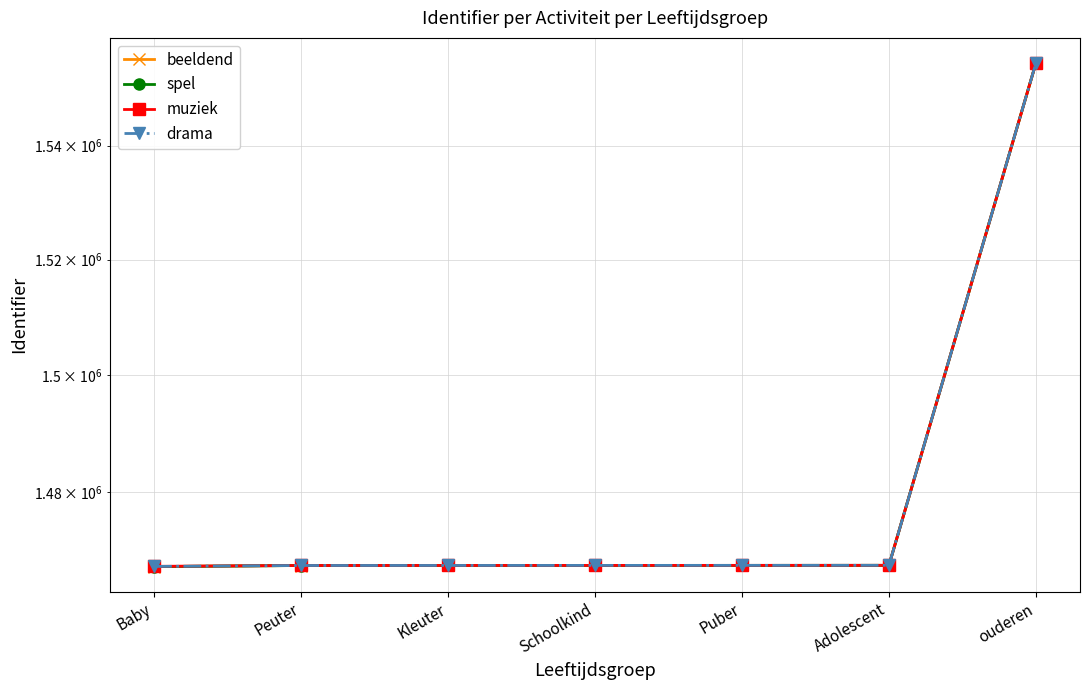

Between Schoolkind and ouderen, which series saw the biggest shift?

beeldend